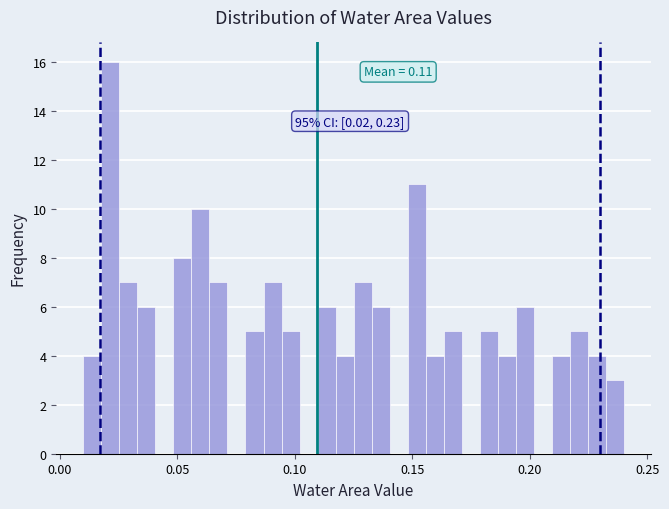

Read against the x-axis, roughly where is the centre of the tallest bar?

0.020